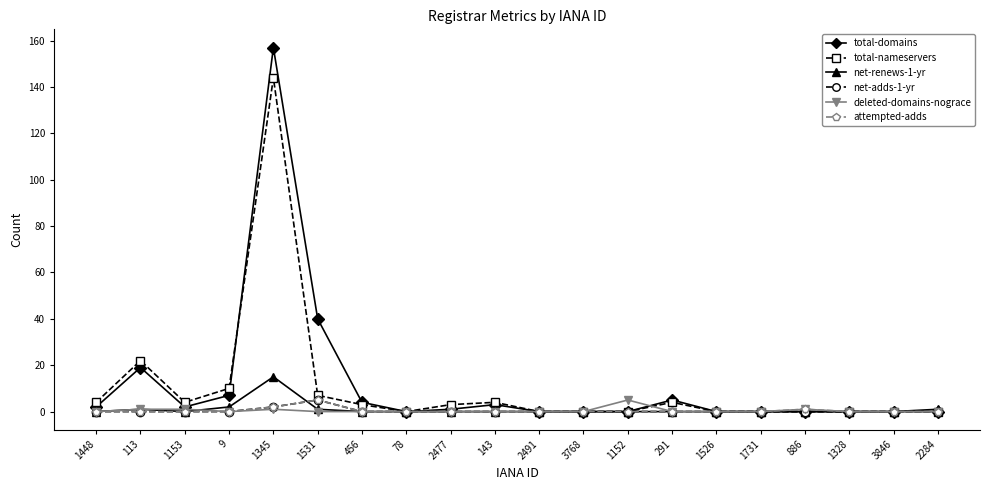

How many distinct data groups are displayed?

6